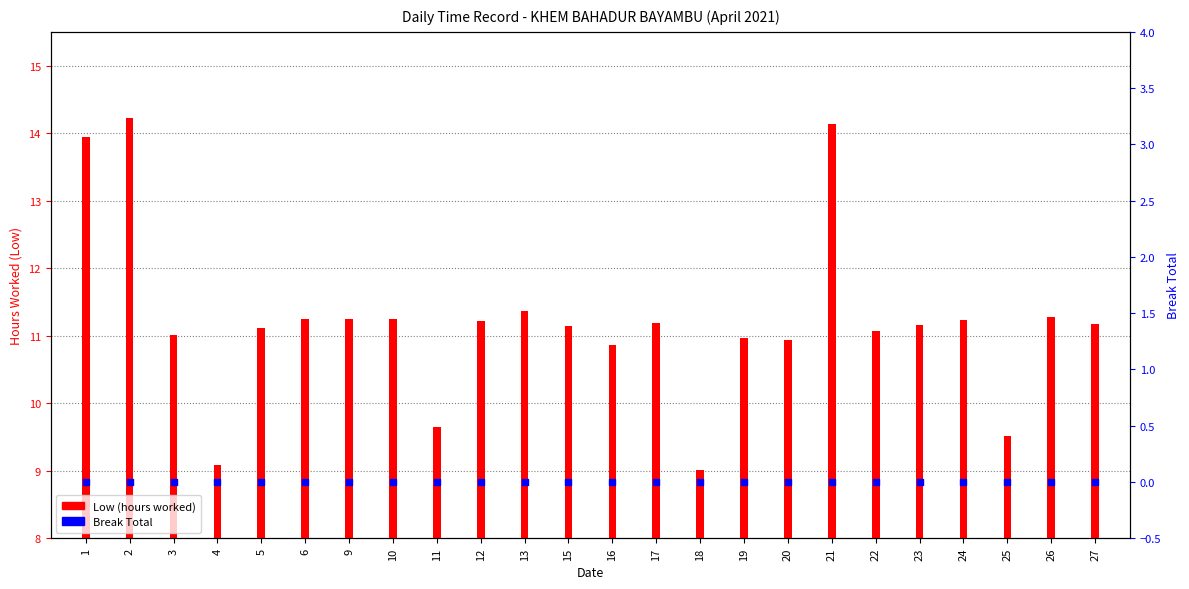

Which series reaches the maximum Y coordinate?

Low (hours worked)